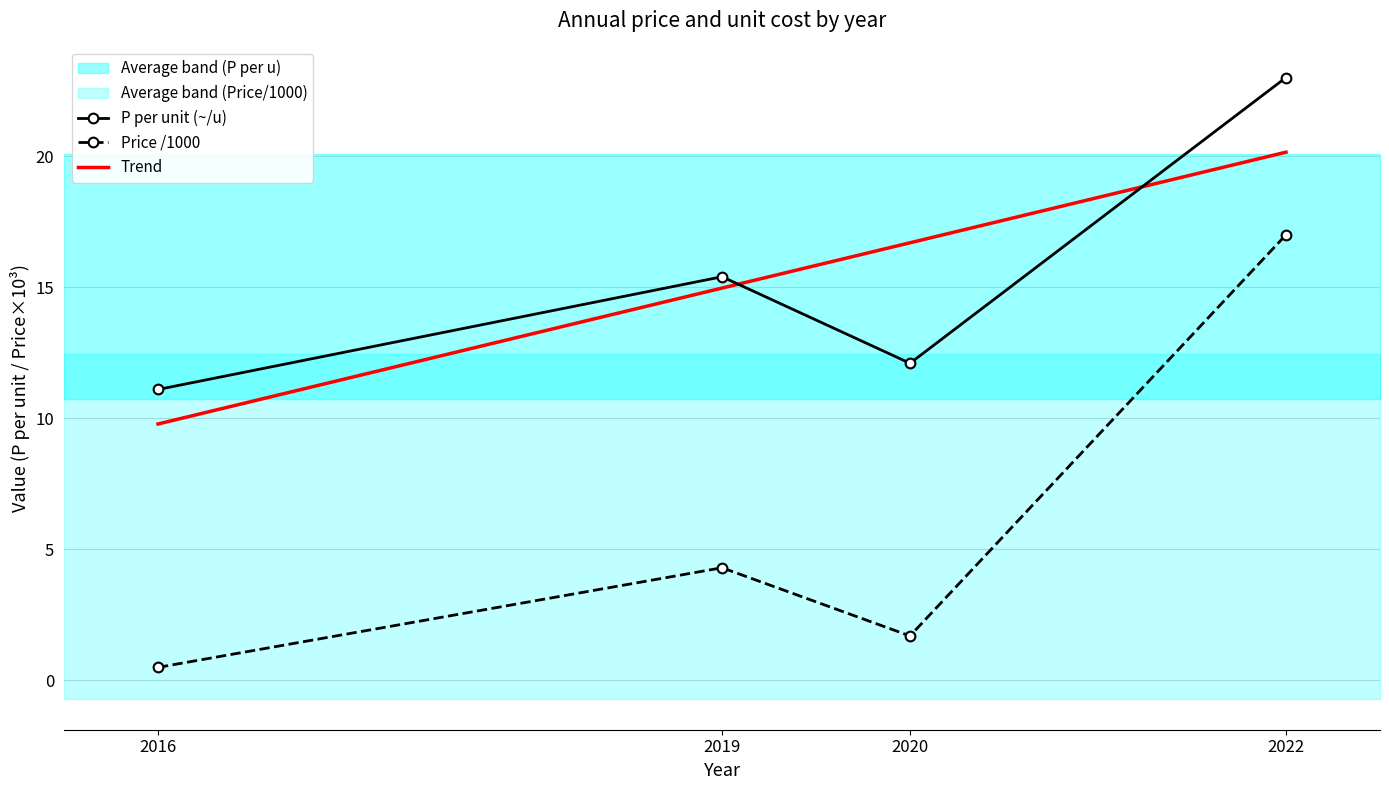

At which label does the data first exceed 15?

2019